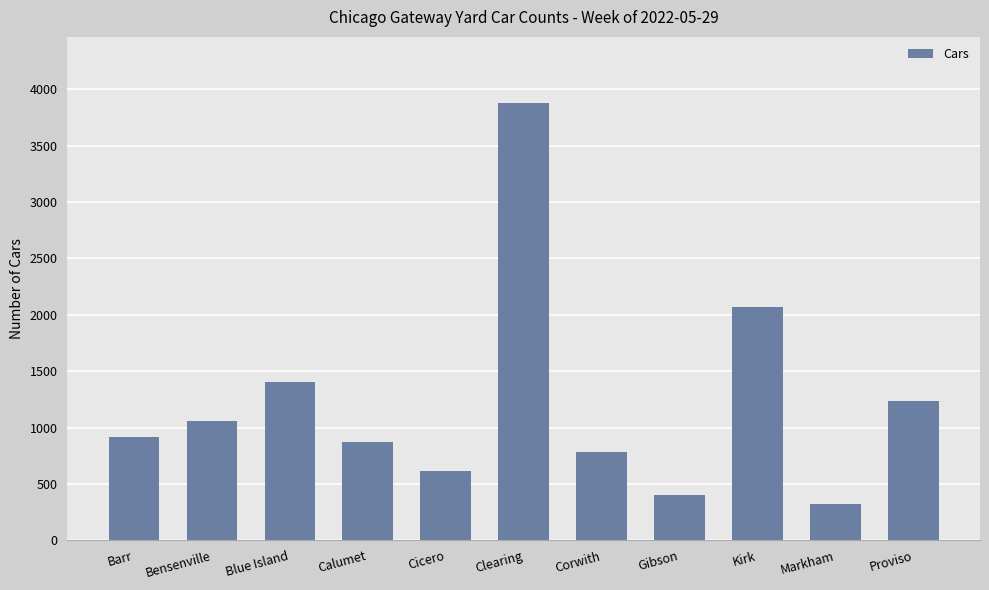

Which has a higher value, Bensenville or Cicero?

Bensenville